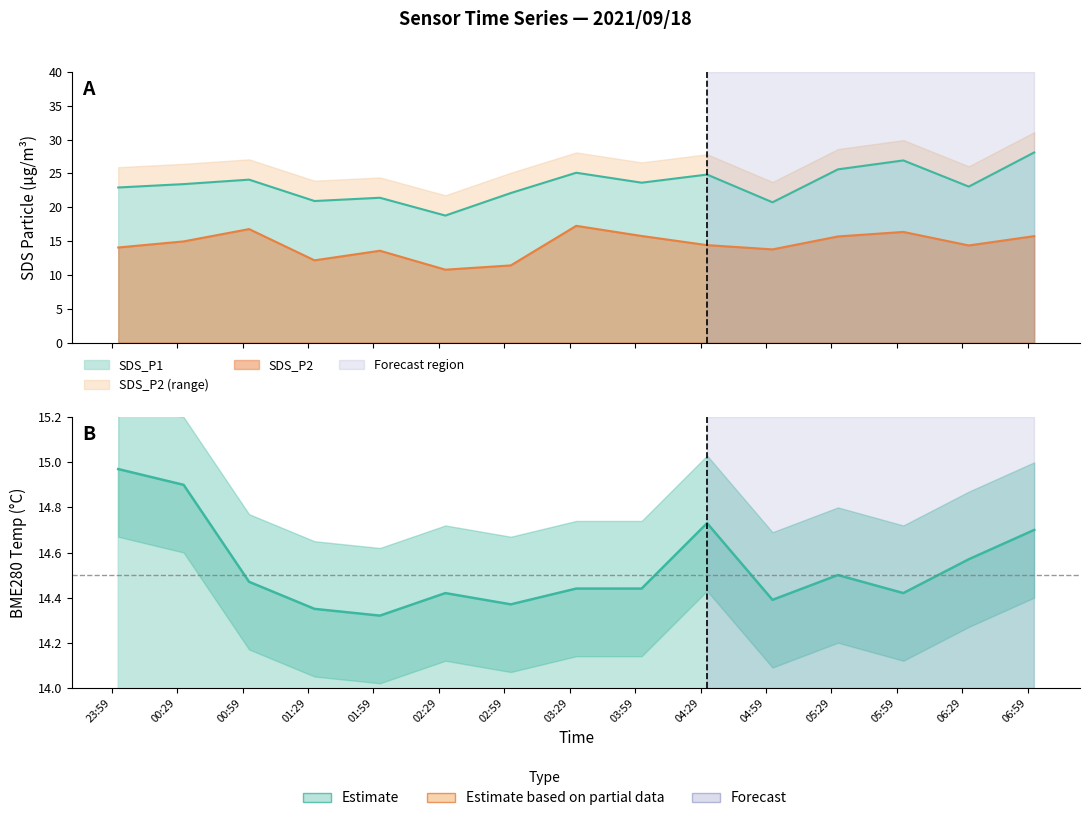

Which series has the largest range (max minus min)?

SDS_P1